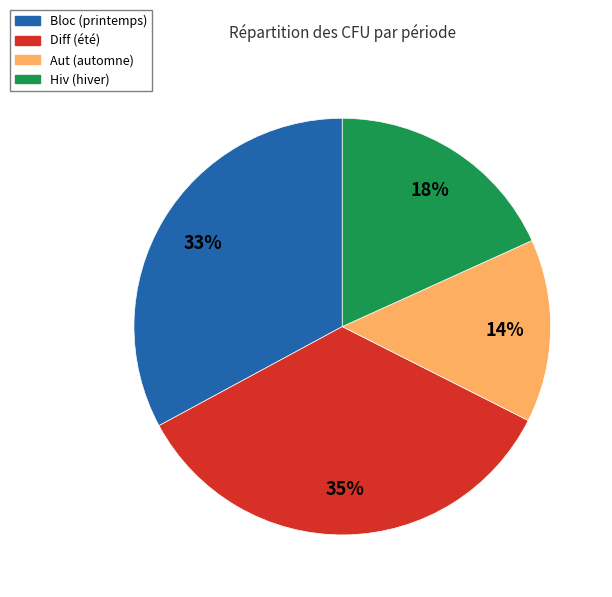

Count the number of slices in the pie.

4